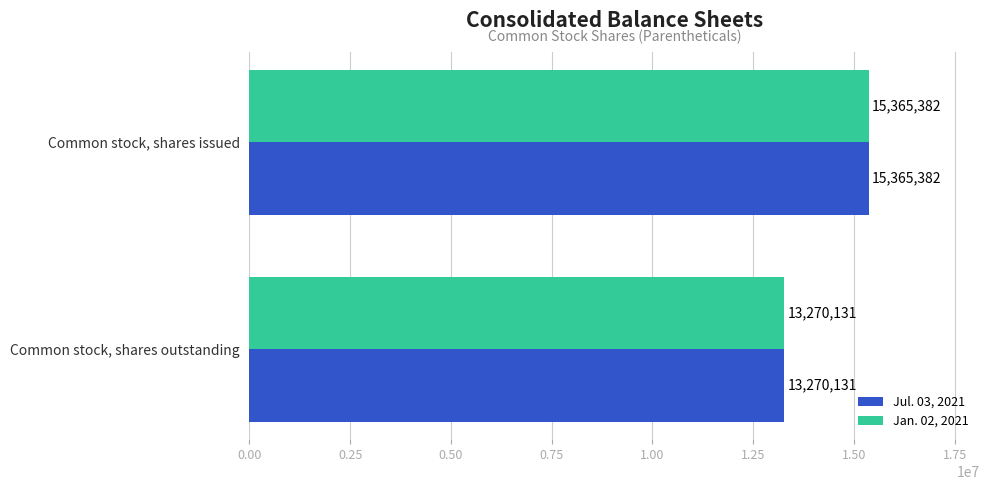

At which category is the sum across all series the highest?

Common stock, shares issued